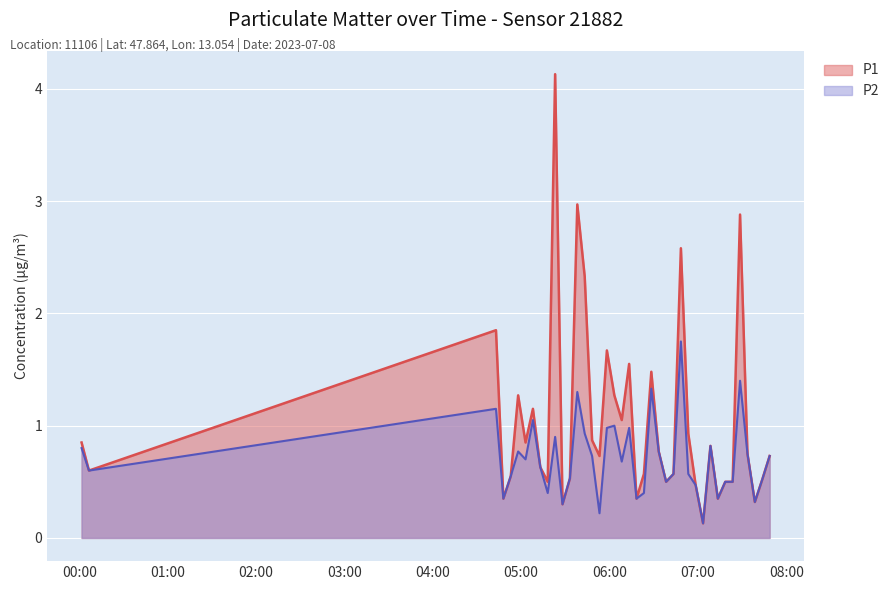

At how many categories does at least one series exceed 3?

1